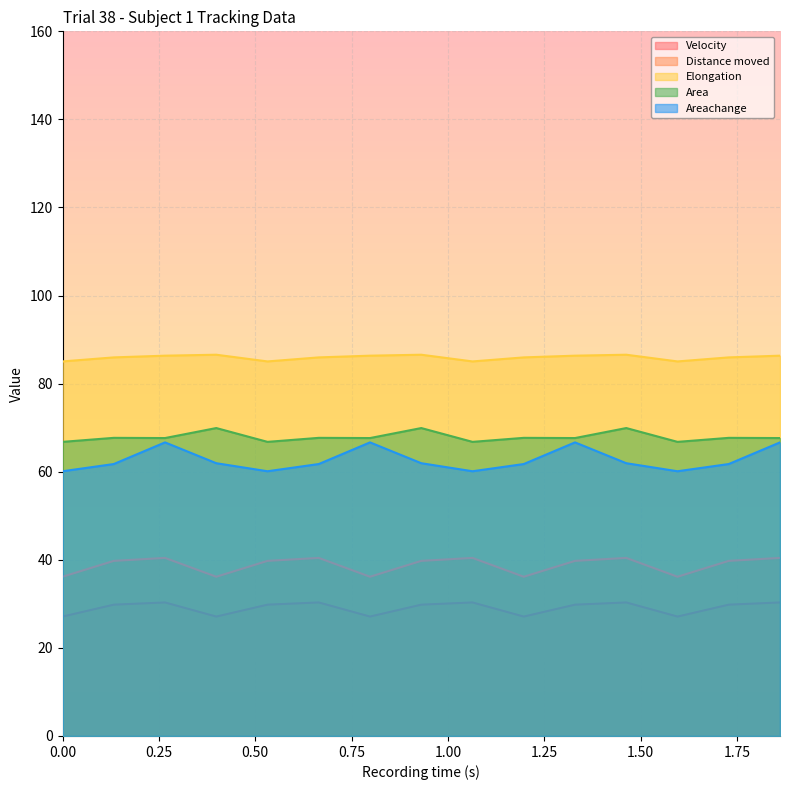

What are all the series names shown in the legend?

Velocity, Distance moved, Elongation, Area, Areachange